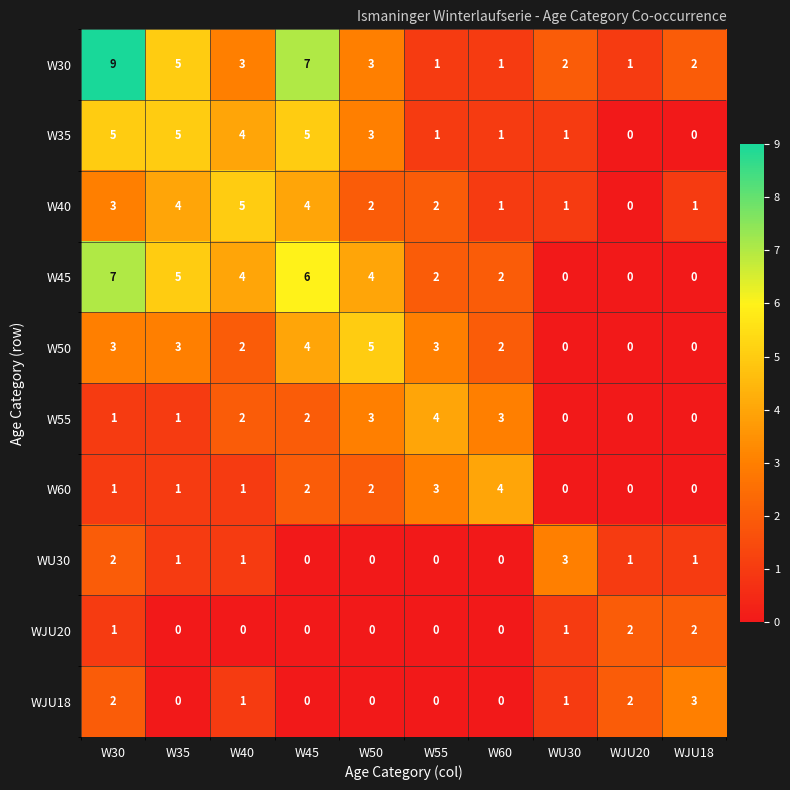

The value of W55 at W35 is 1. True or false?

True